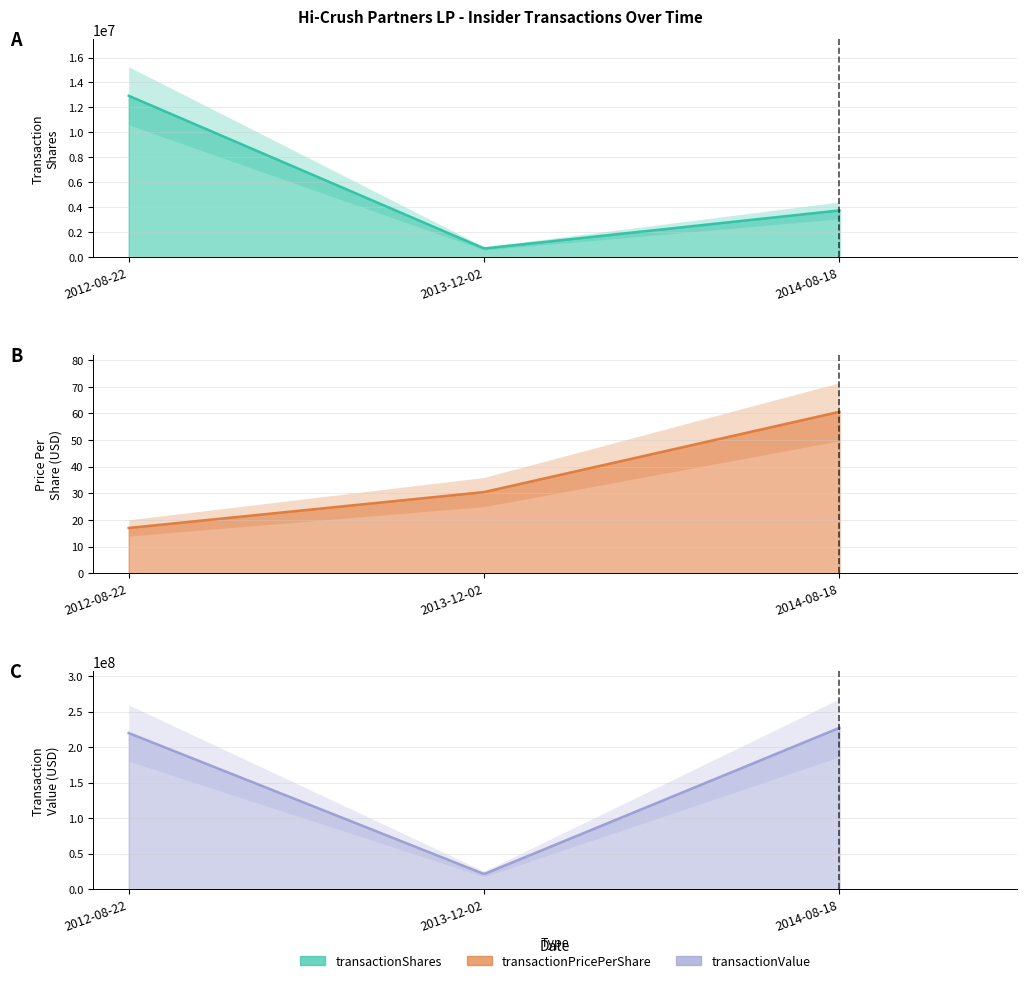

Reading left to right, transcribe all the data shown in this chart.

transactionShares: 12937500.0	702851.0	3750000.0
transactionPricePerShare: 17.0	30.5	60.6
transactionValue: 219937500.0	21422898.0	227287500.0